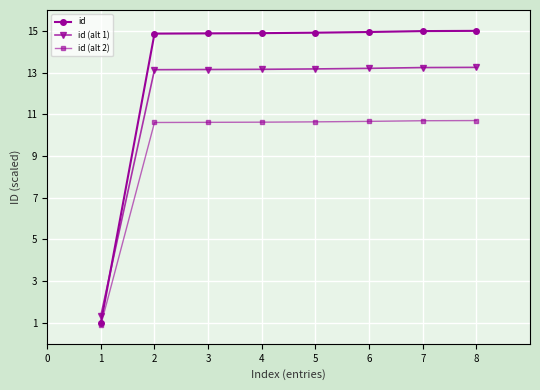

Rank the series by their maximum value, from lowest to highest.

id (alt 2), id (alt 1), id